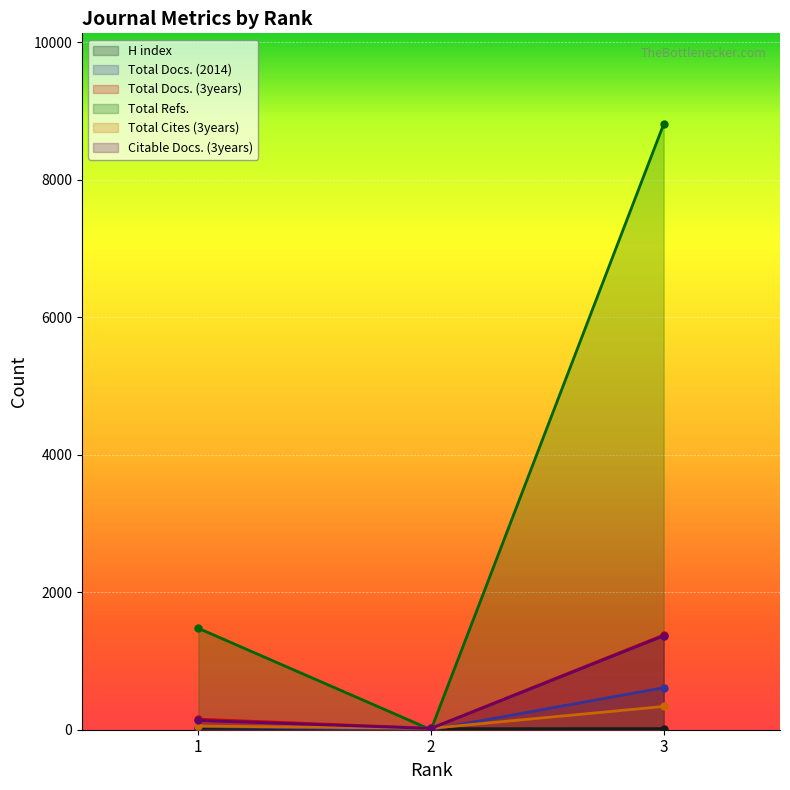

Which series changed the most between 2 and 3?

Total Refs.